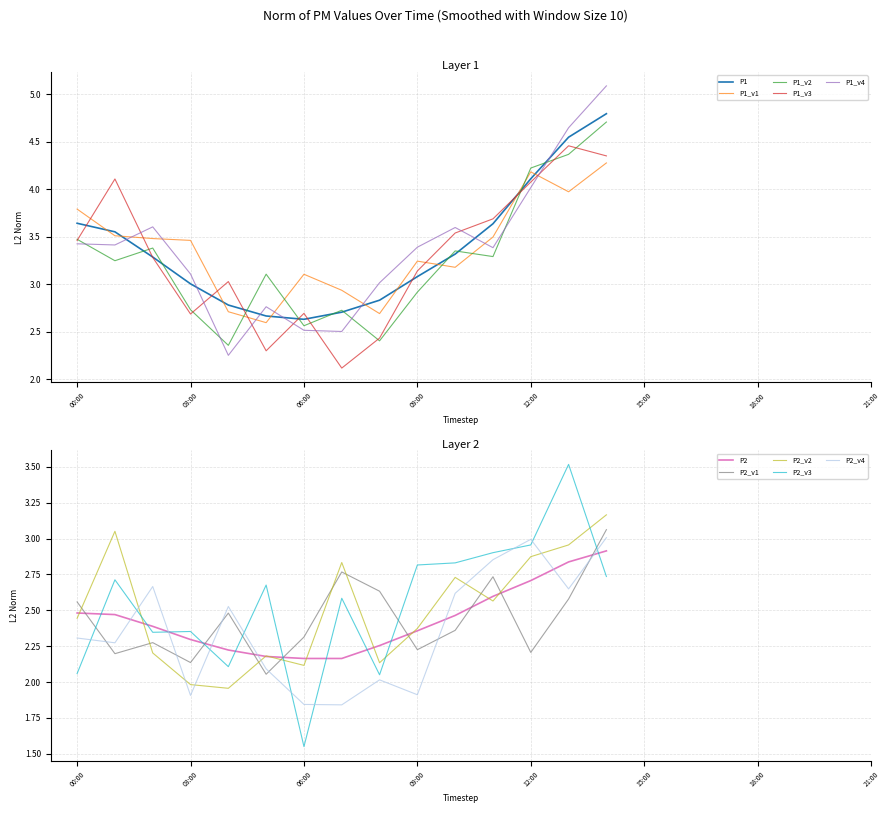

What is the sum of all P1 values?

50.6